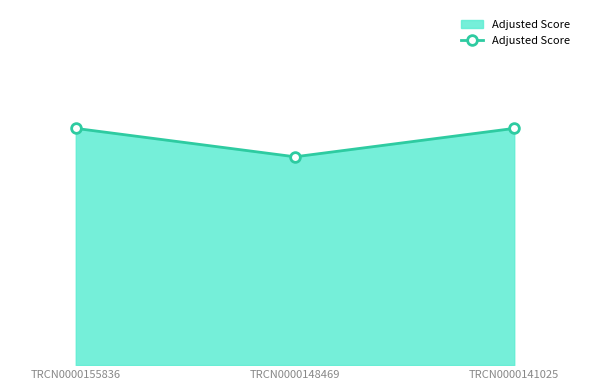

Is this an area chart (filled region under the line)?

Yes